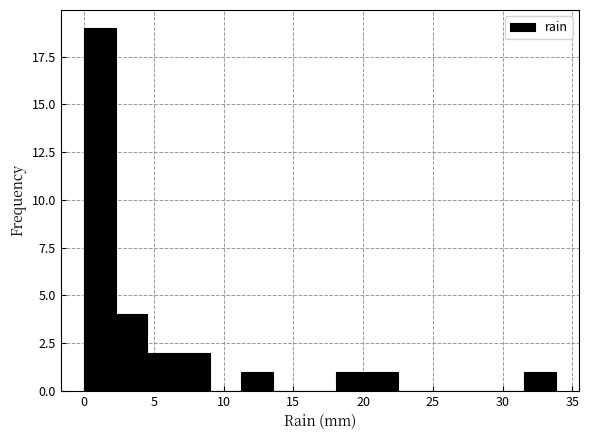

Reading left to right, transcribe this chart: for each bar, give the range it covers on the x-axis and its height. Neither the bar edges nor the heights are printed on the chart, so give them approximately, as read against the axes.

0.0 to 2.5: 19
2.5 to 4.5: 4
4.5 to 7.0: 2
7.0 to 9.0: 2
9.0 to 11.5: 0
11.5 to 13.5: 1
13.5 to 16.0: 0
16.0 to 18.0: 0
18.0 to 20.5: 1
20.5 to 22.5: 1
22.5 to 25.0: 0
25.0 to 27.0: 0
27.0 to 29.5: 0
29.5 to 31.5: 0
31.5 to 34.0: 1